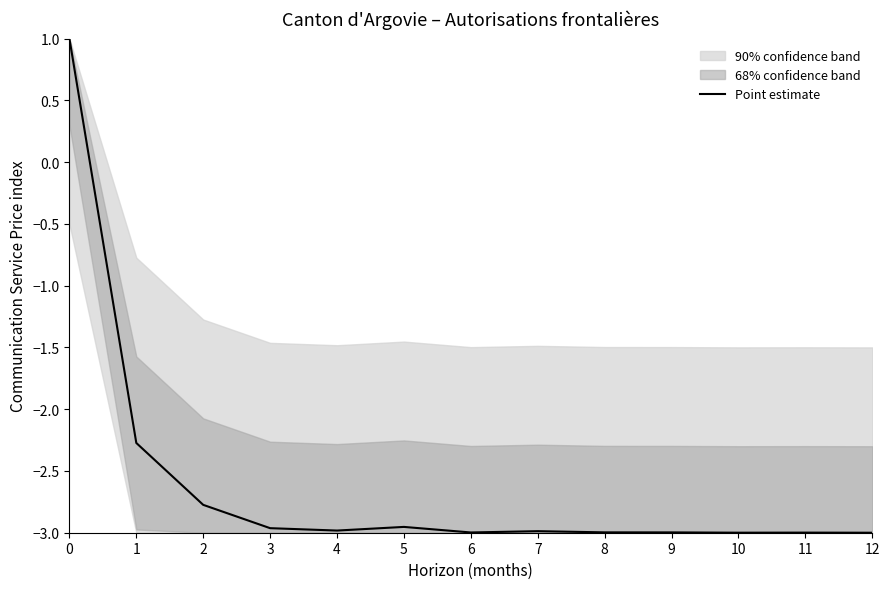

How many interior local peaks (higher than both neighbors) does the data have?

3